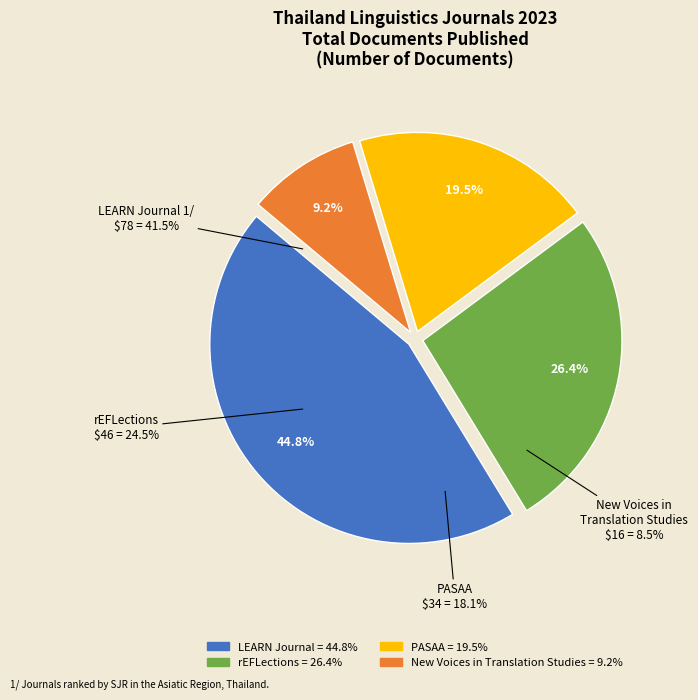

To the nearest percent, what is the difference between the PASAA and LEARN Journal slice percentages?

25%